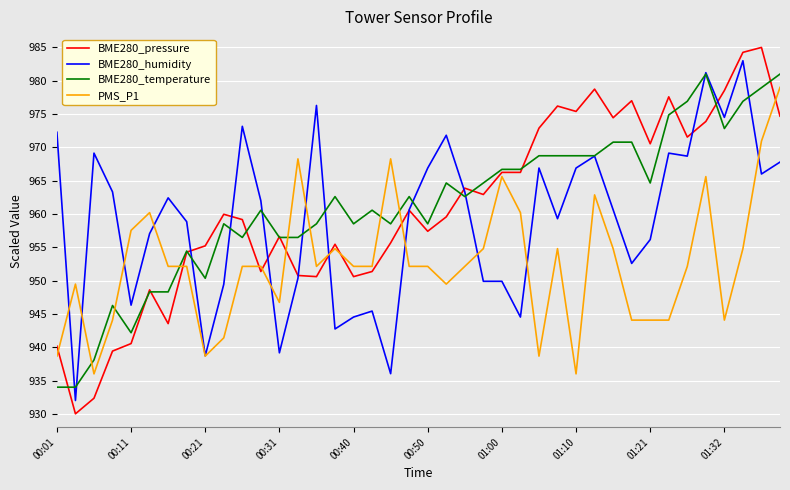

Which series has the widest spread of values?

BME280_pressure